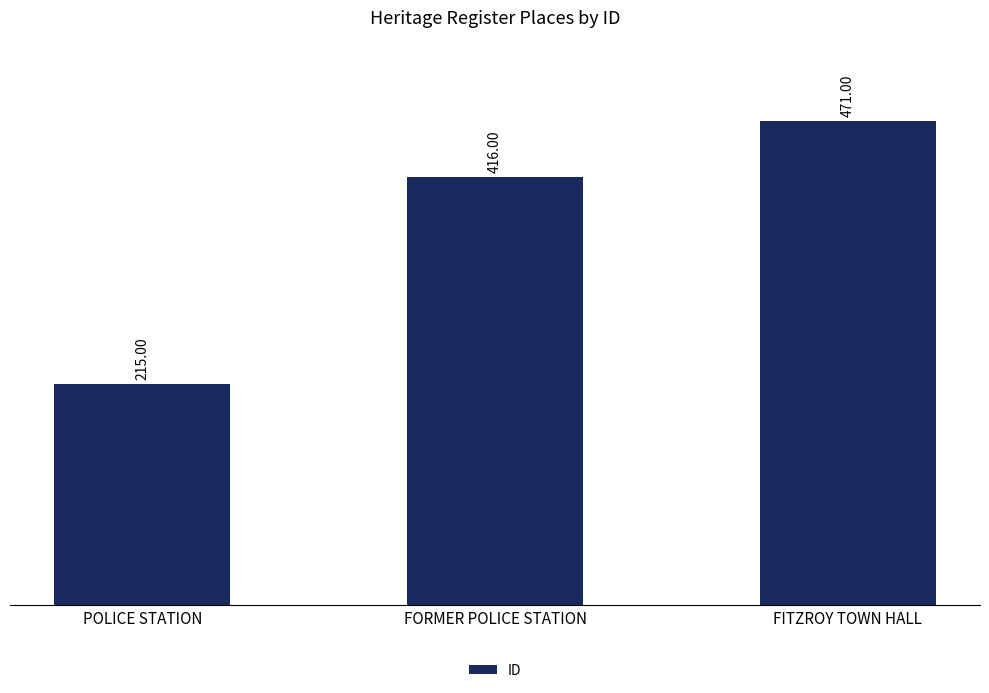

What is the difference between the values at POLICE STATION and FORMER POLICE STATION?

201